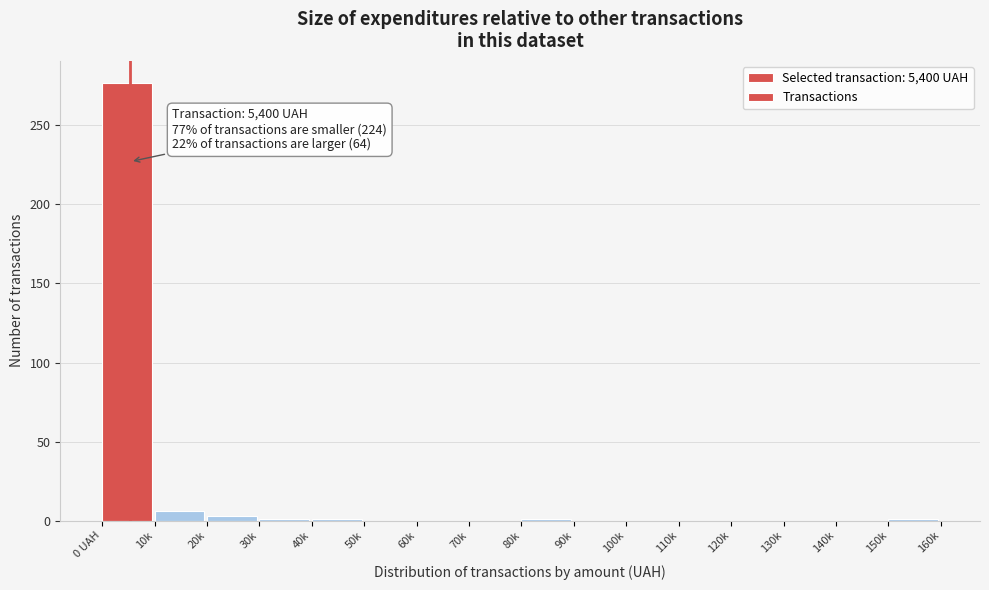

Is it true that the value at 0 UAH is 100?

False